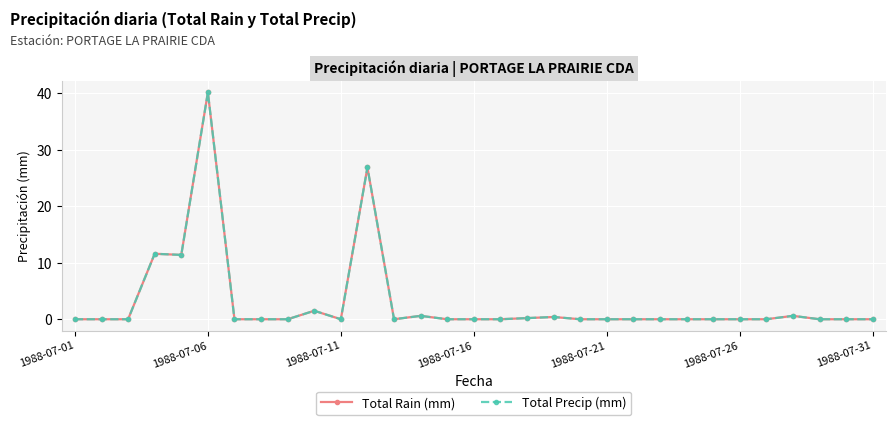

True or false: Total Rain (mm) and Total Precip (mm) intersect in this chart.

False